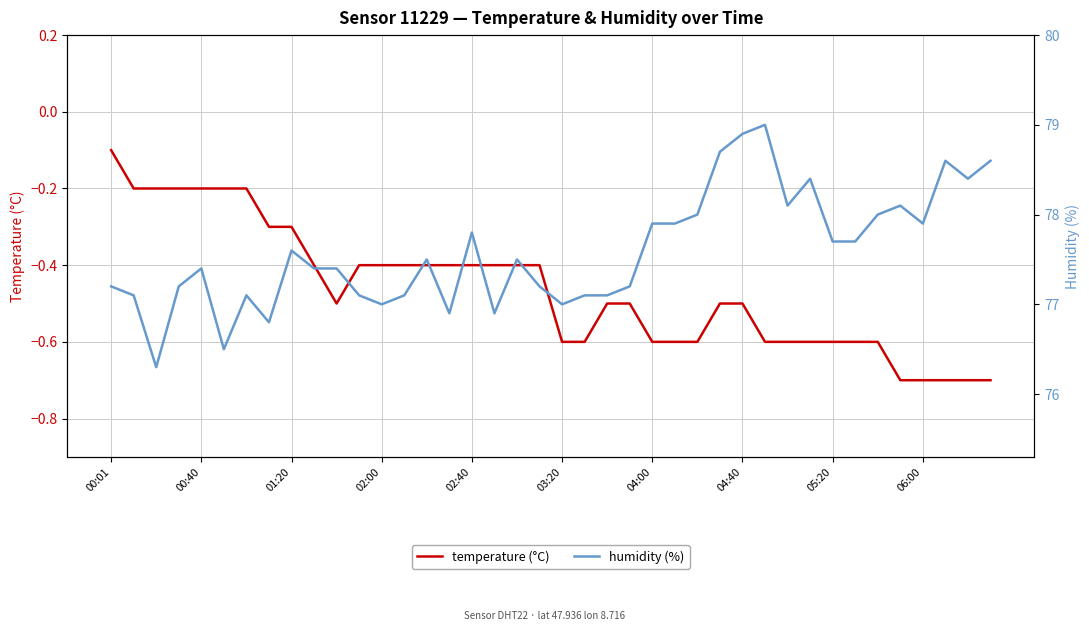

True or false: humidity (%) has a value of 77.9 at 25.

True